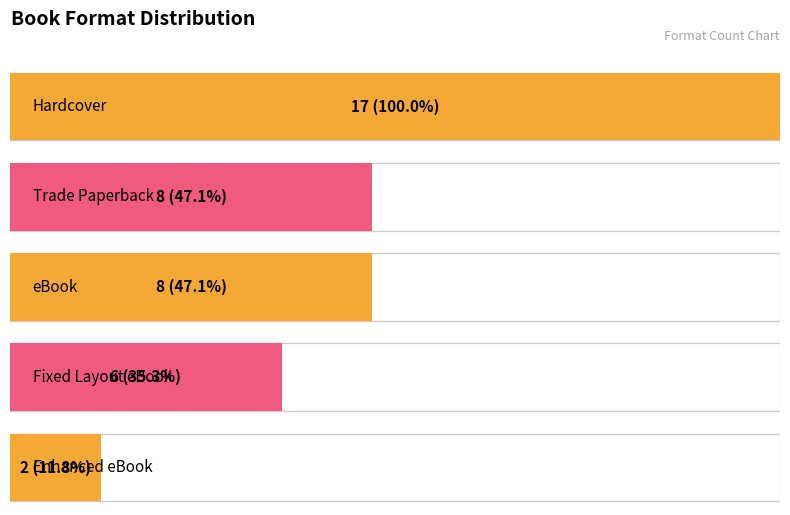

Reading right to left, what are all the values shown in this chart?

Enhanced eBook=2	Fixed Layout eBook=6	eBook=8	Trade Paperback=8	Hardcover=17